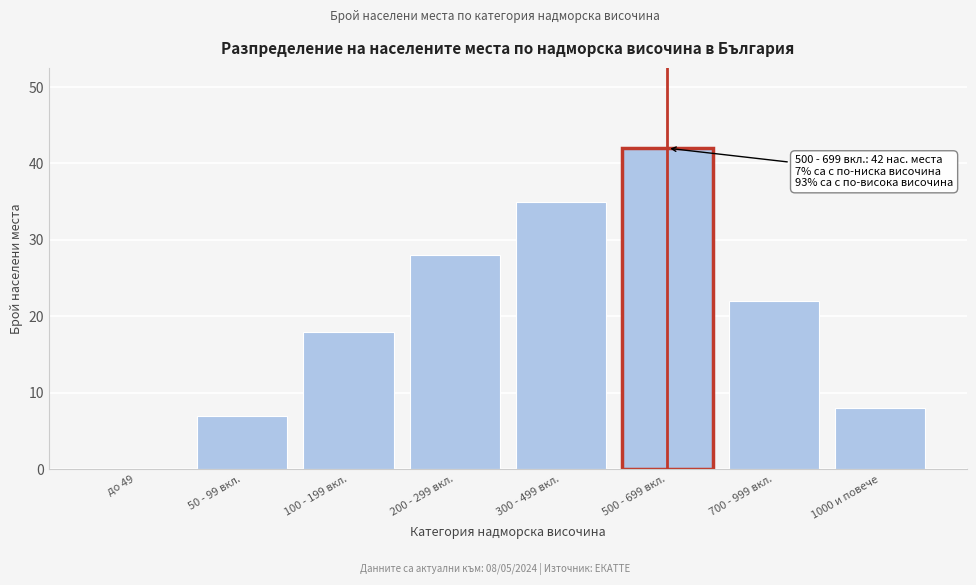

Reading left to right, list all the values displayed in this chart.

до 49=0	50 - 99 вкл.=7	100 - 199 вкл.=18	200 - 299 вкл.=28	300 - 499 вкл.=35	500 - 699 вкл.=42	700 - 999 вкл.=22	1000 и повече=8